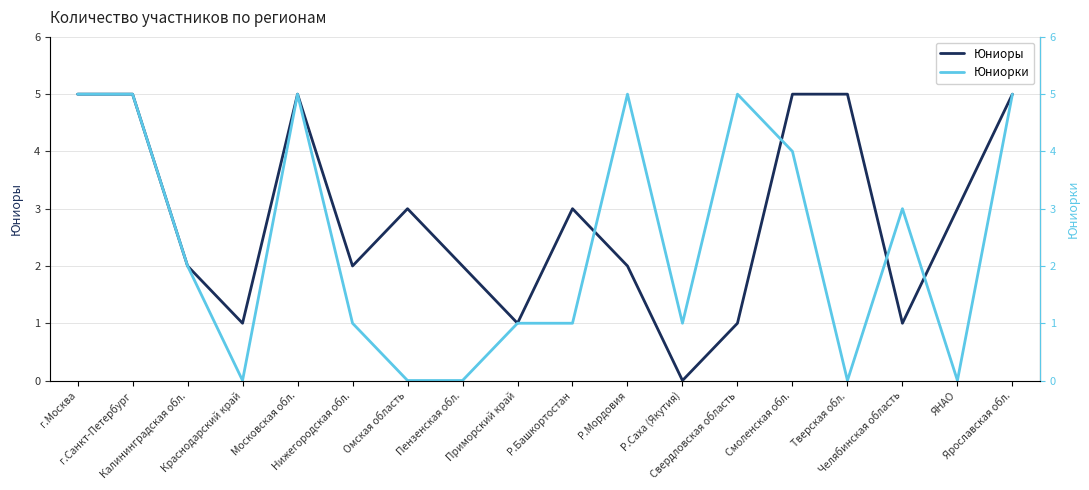

Which label corresponds to the smallest value in the chart?

Р.Саха (Якутия)